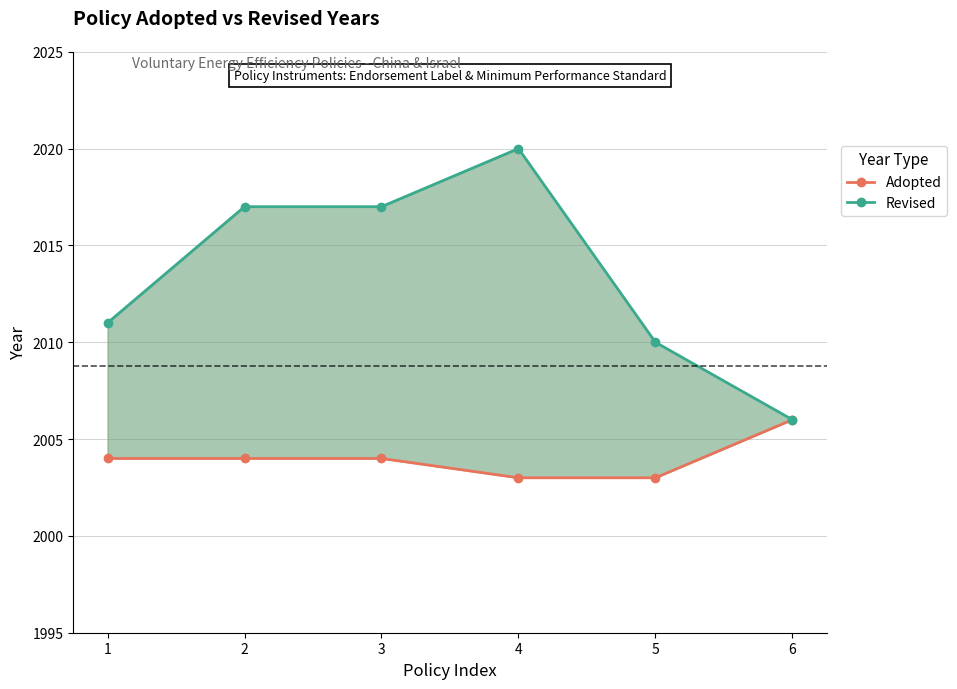

At how many categories does at least one series exceed 2019?

1